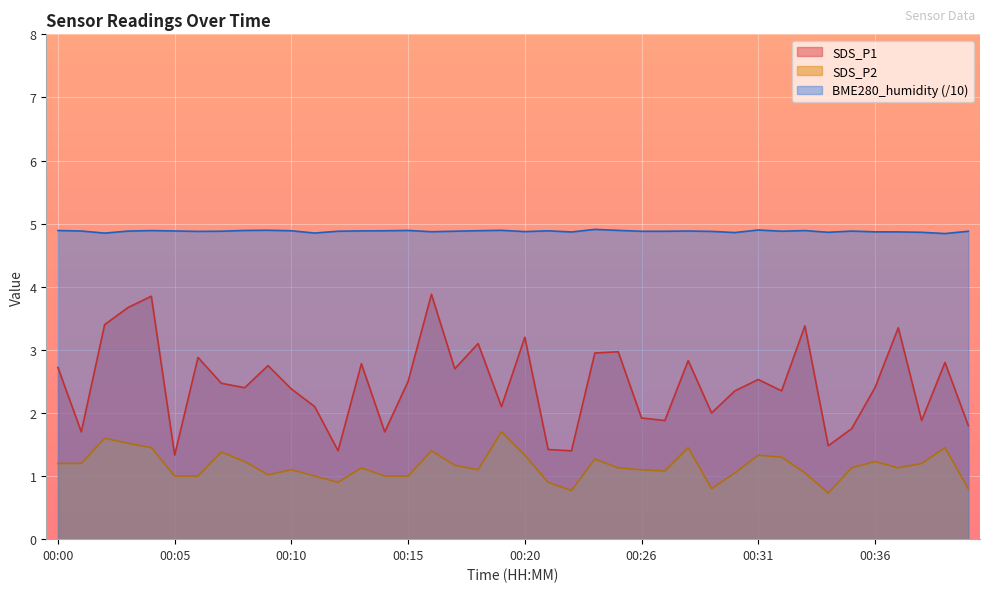

The SDS_P1 series shows 3.2 at 00:11. True or false?

False